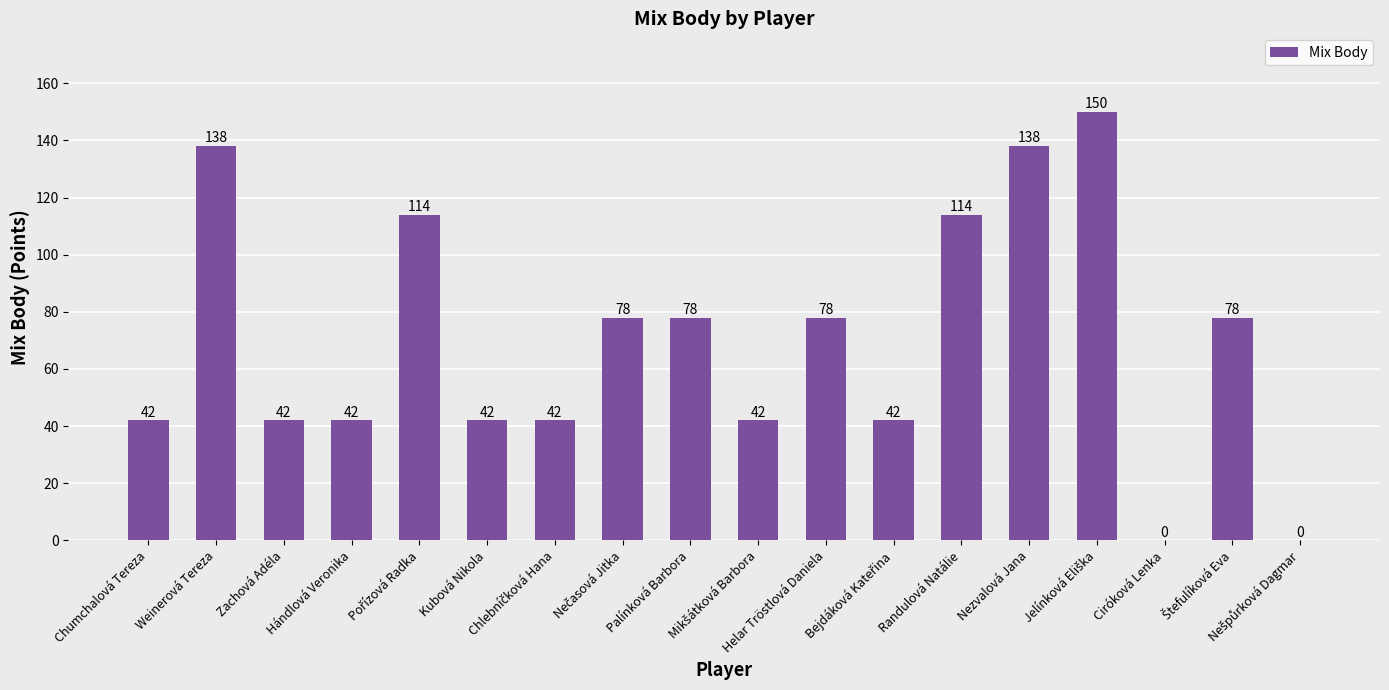

Count the values in the range 42 to 114.

13